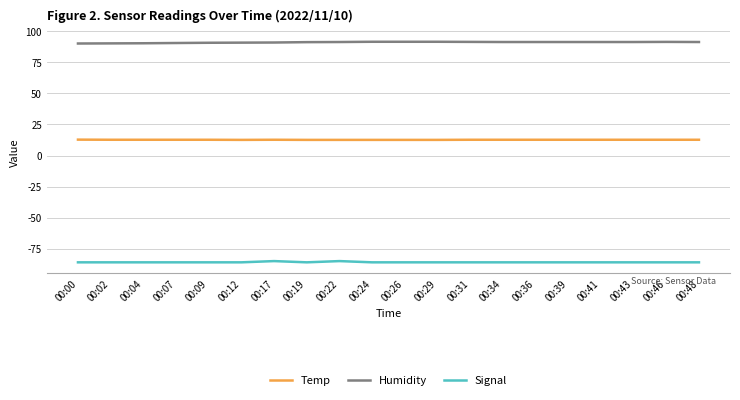

What is the difference between the highest and lowest values at 00:39?

177.4